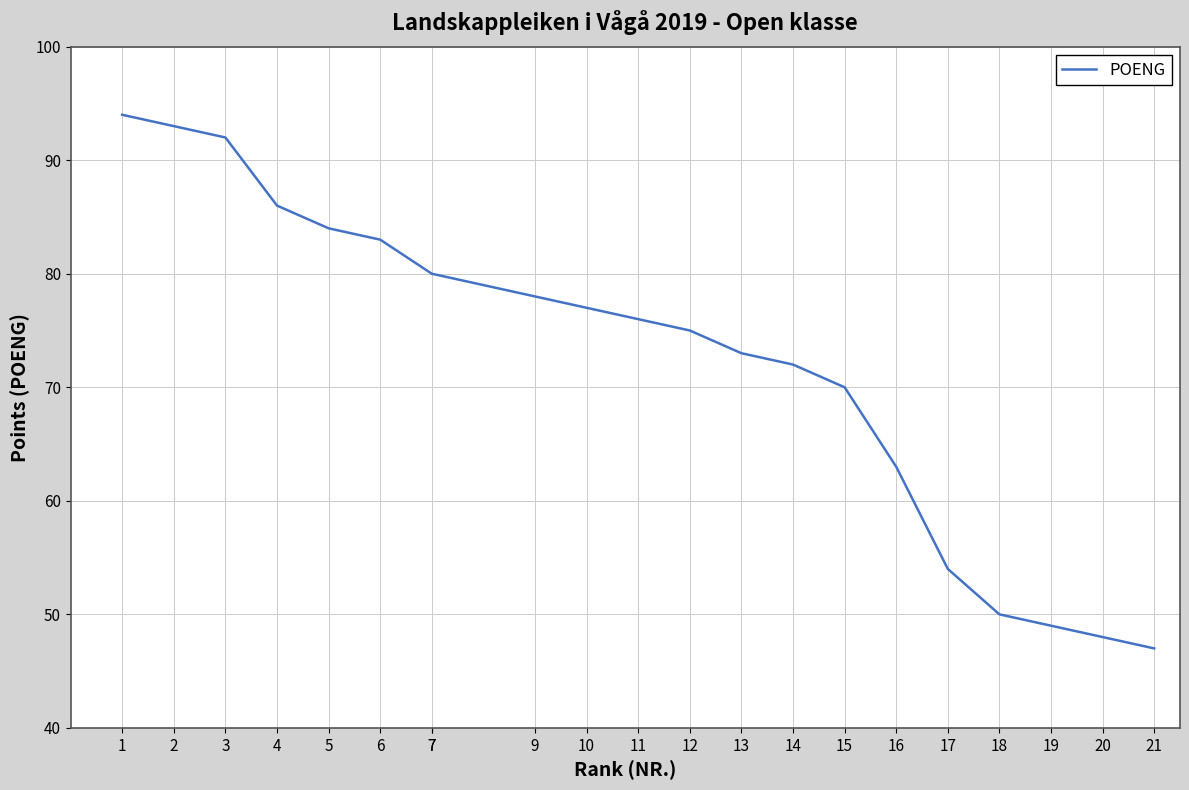

True or false: the data has more than 0 interior local peaks.

False